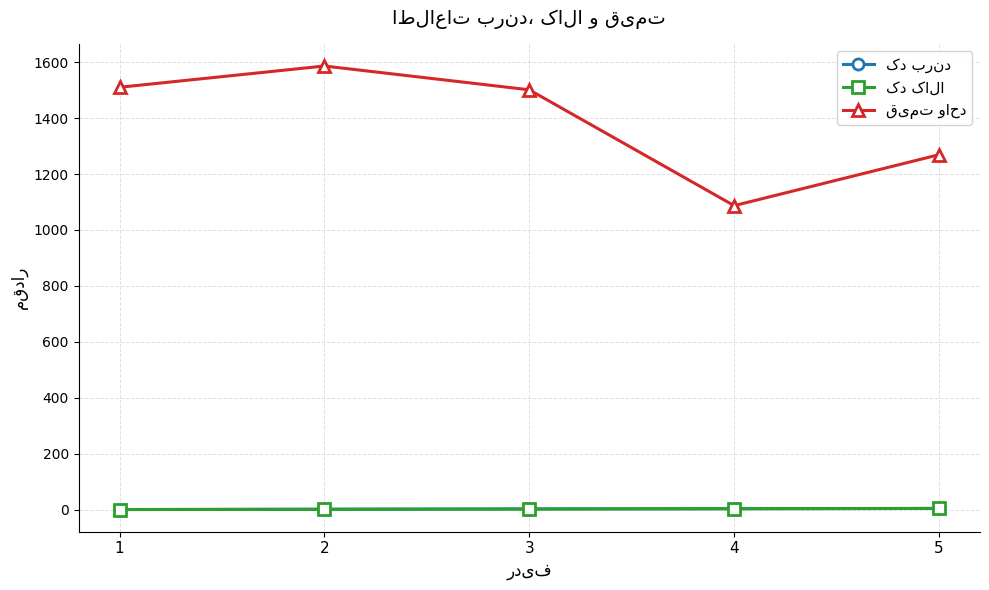

What is the difference between the قیمت واحد values at 5 and 3?

232